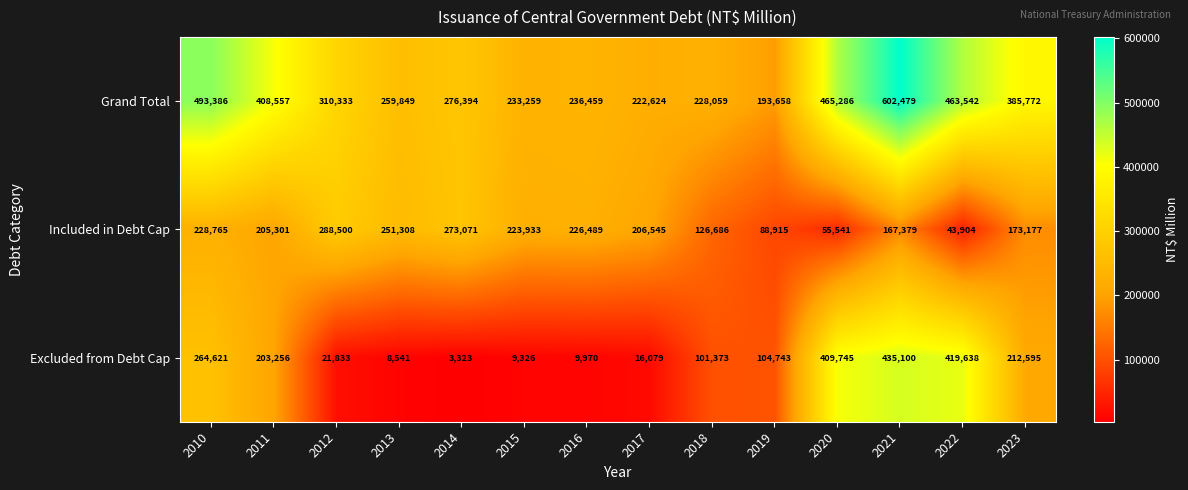

Which series has the largest range (max minus min)?

Excluded from Debt Cap